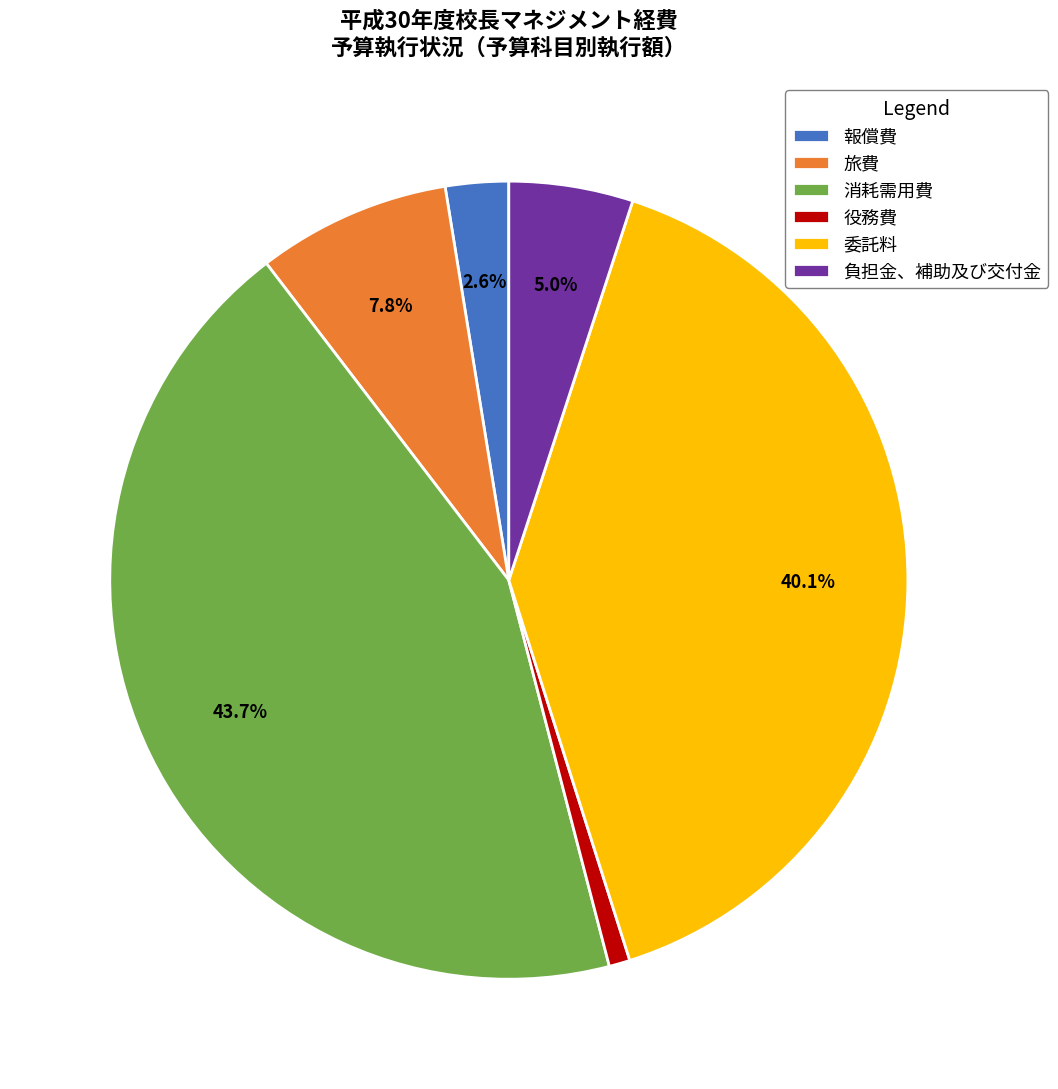

True or false: 負担金、補助及び交付金 accounts for 1% of the total.

False